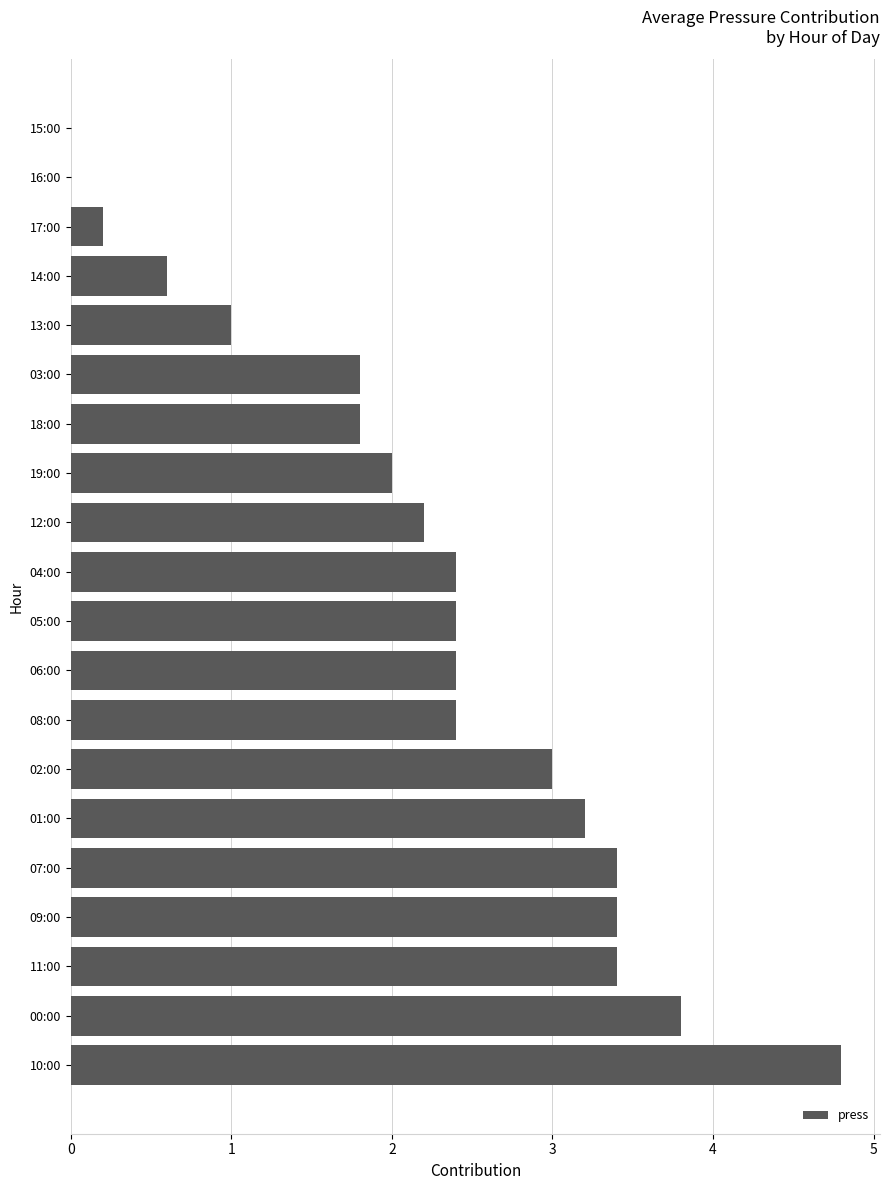

At which category does the chart reach its peak across all series?

10:00